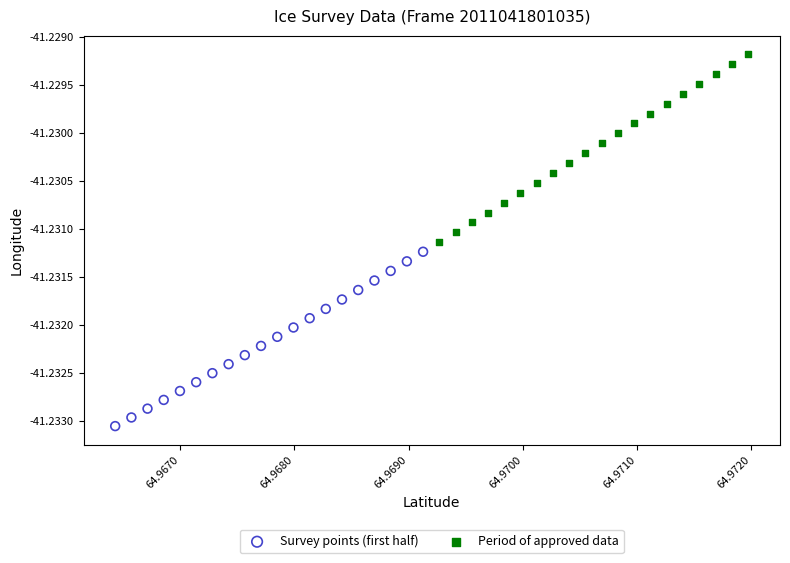

Which series contains the highest Y value?

Period of approved data